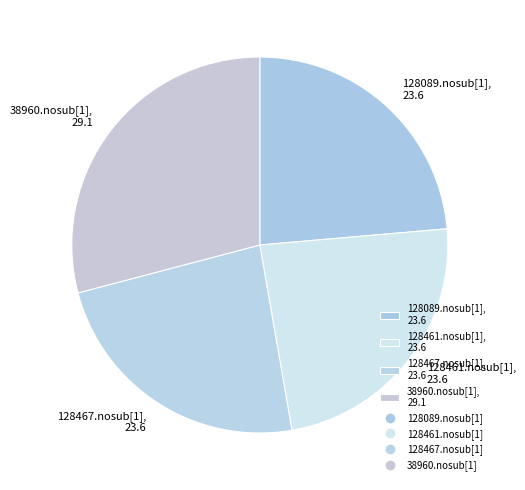

Is 128467.nosub[1], 23.6 the majority of the pie?

No